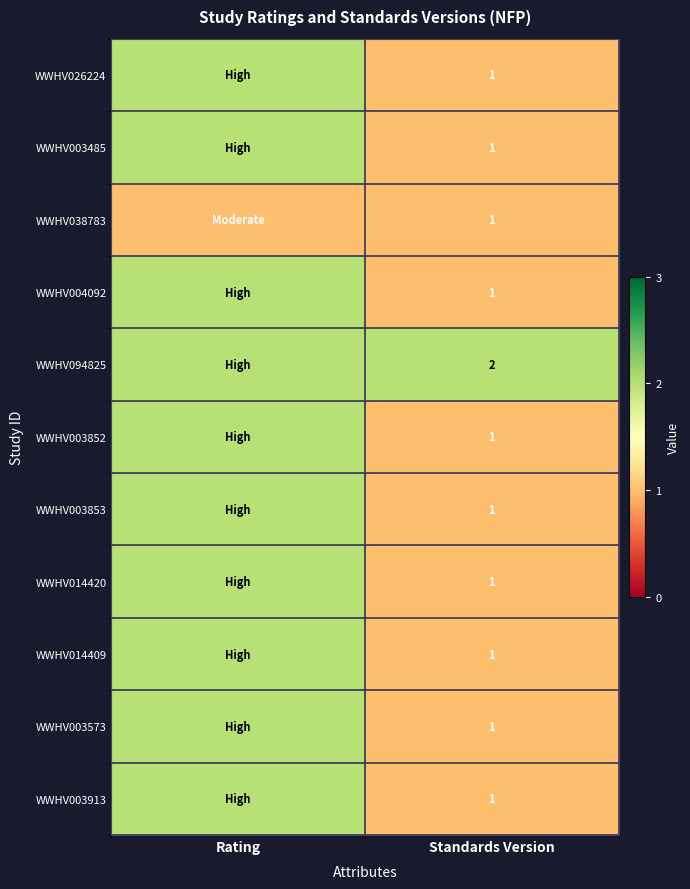

The WWHV038783 series shows 1 at Standards Version. True or false?

True